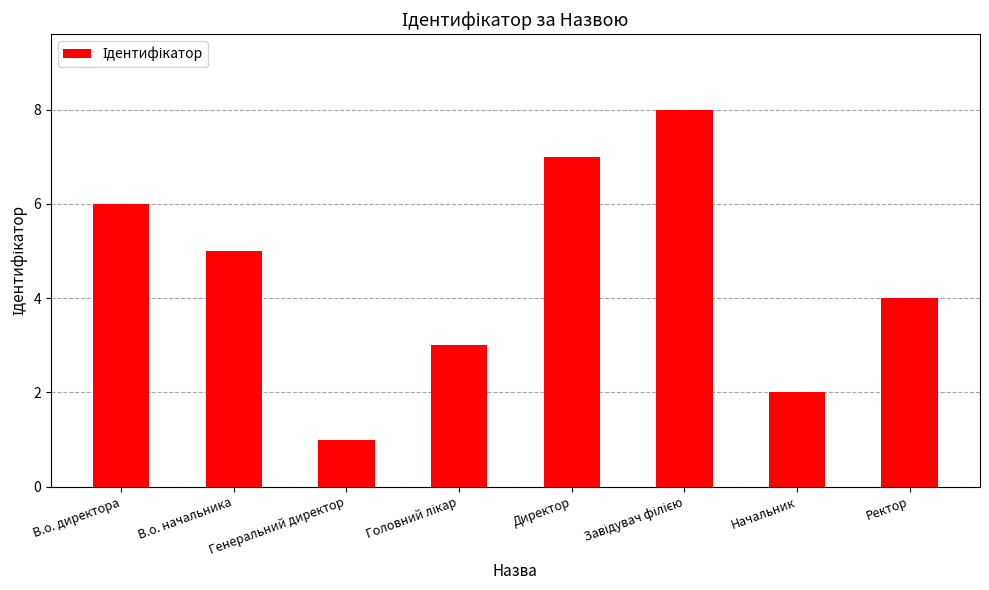

What is the greatest value displayed?

8